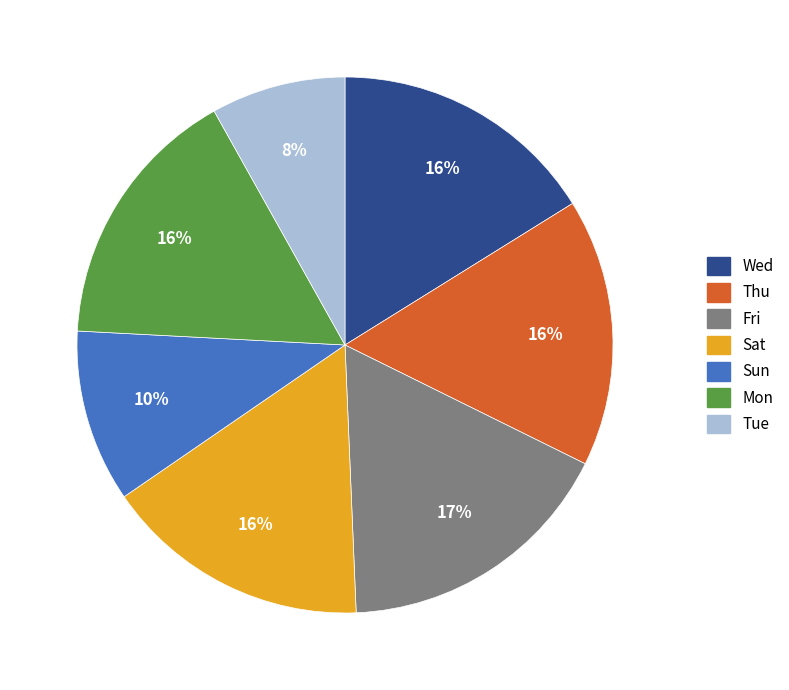

Does any single category account for the majority?

No